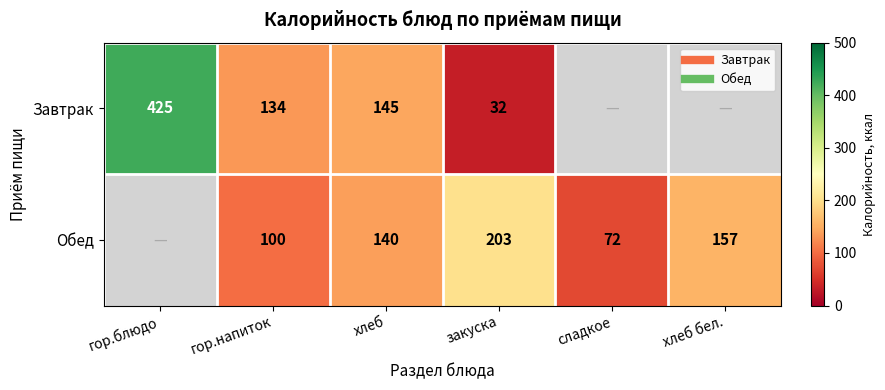

Rank the categories by Обед value from lowest to highest.

гор.блюдо, сладкое, гор.напиток, хлеб, хлеб бел., закуска